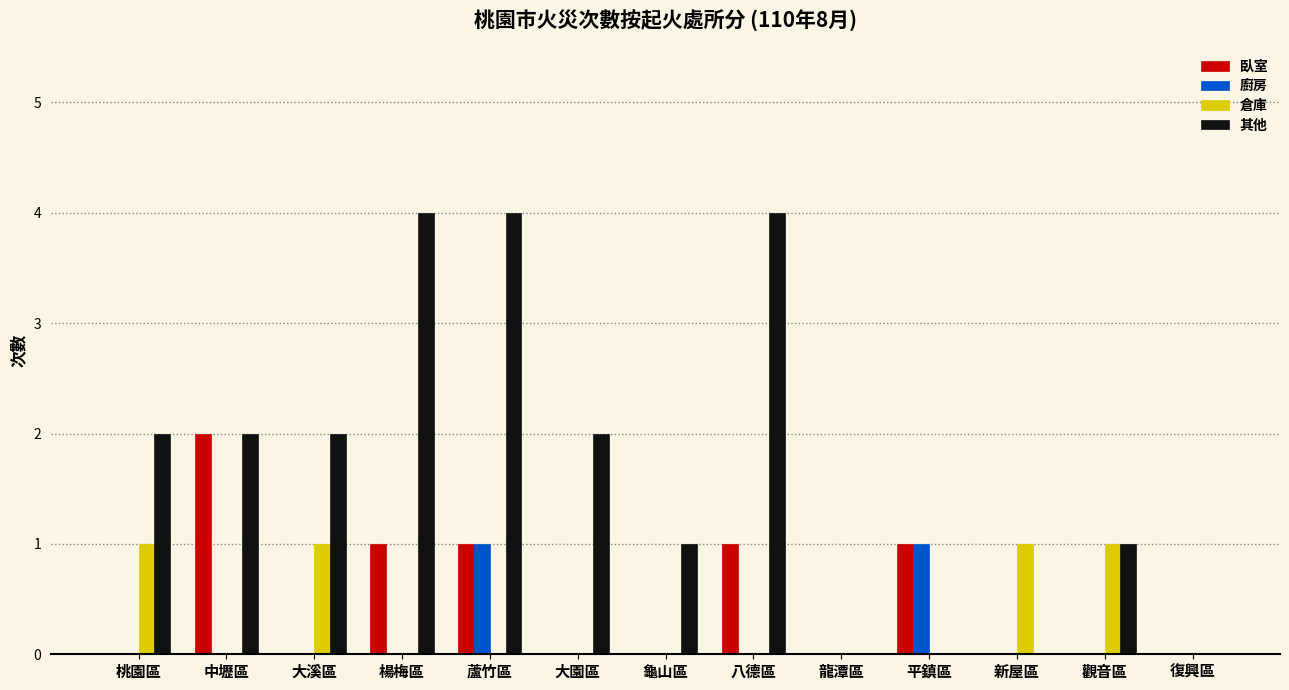

What is the sum of all 廚房 values?

2